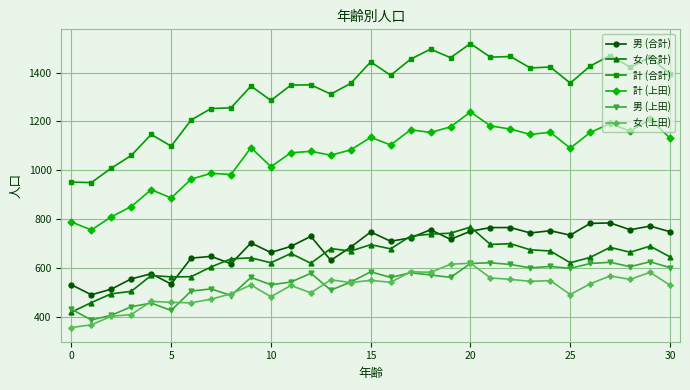

What is the minimum value shown in the chart?

357